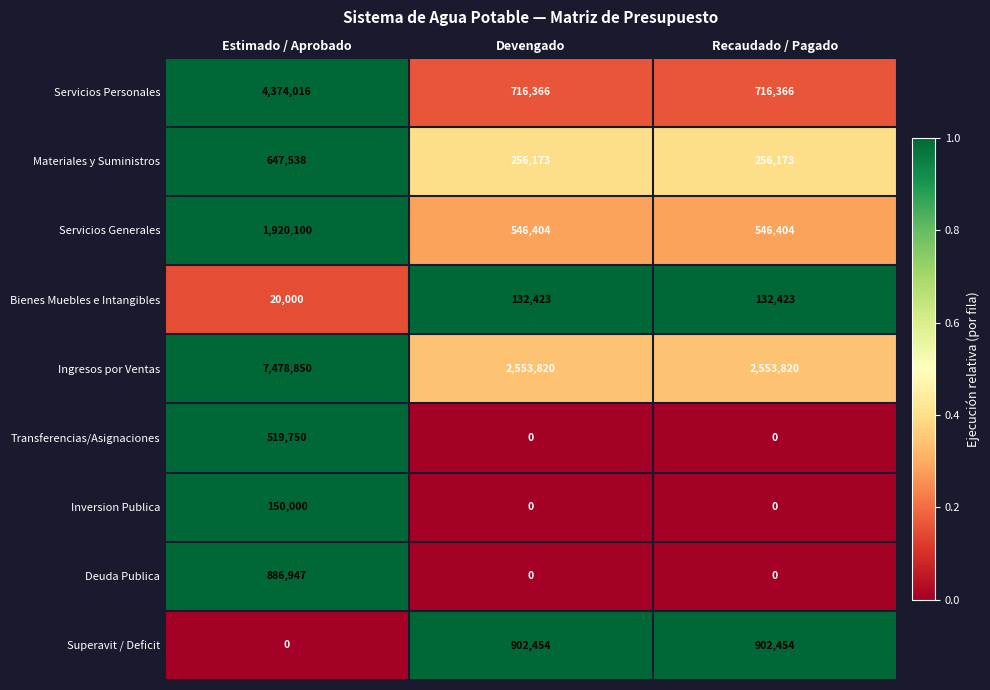

Which series has the largest range (max minus min)?

Ingresos por Ventas